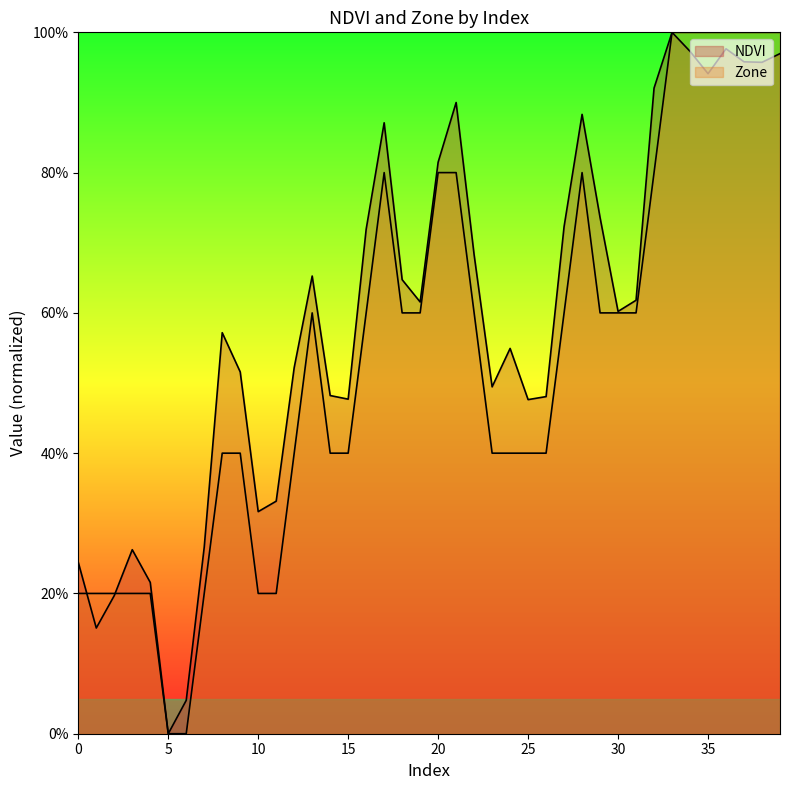

At which category is the sum across all series the highest?

33